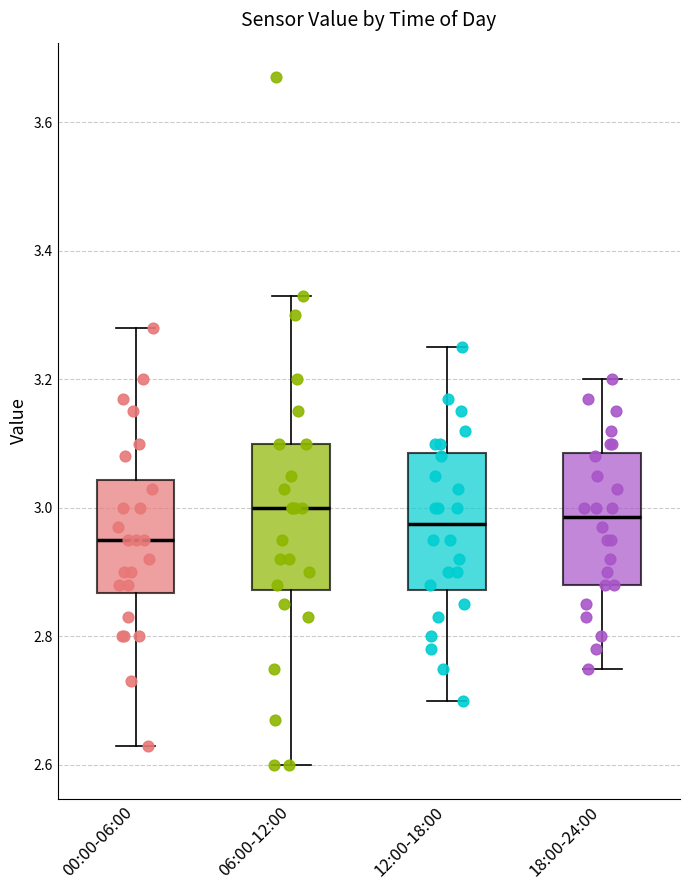

Reading left to right, transcribe this box plot: for each box, give where its median line is, the range the box spans, and where its two whiskers end, as read against the y-axis. The values are not printed on the chart, so give them approximately, as read against the axis.

00:00-06:00: median 2.96, box 2.86 to 3.04, whiskers 2.64 to 3.28
06:00-12:00: median 3.00, box 2.88 to 3.10, whiskers 2.60 to 3.34
12:00-18:00: median 2.98, box 2.88 to 3.08, whiskers 2.70 to 3.26
18:00-24:00: median 2.98, box 2.88 to 3.08, whiskers 2.76 to 3.20